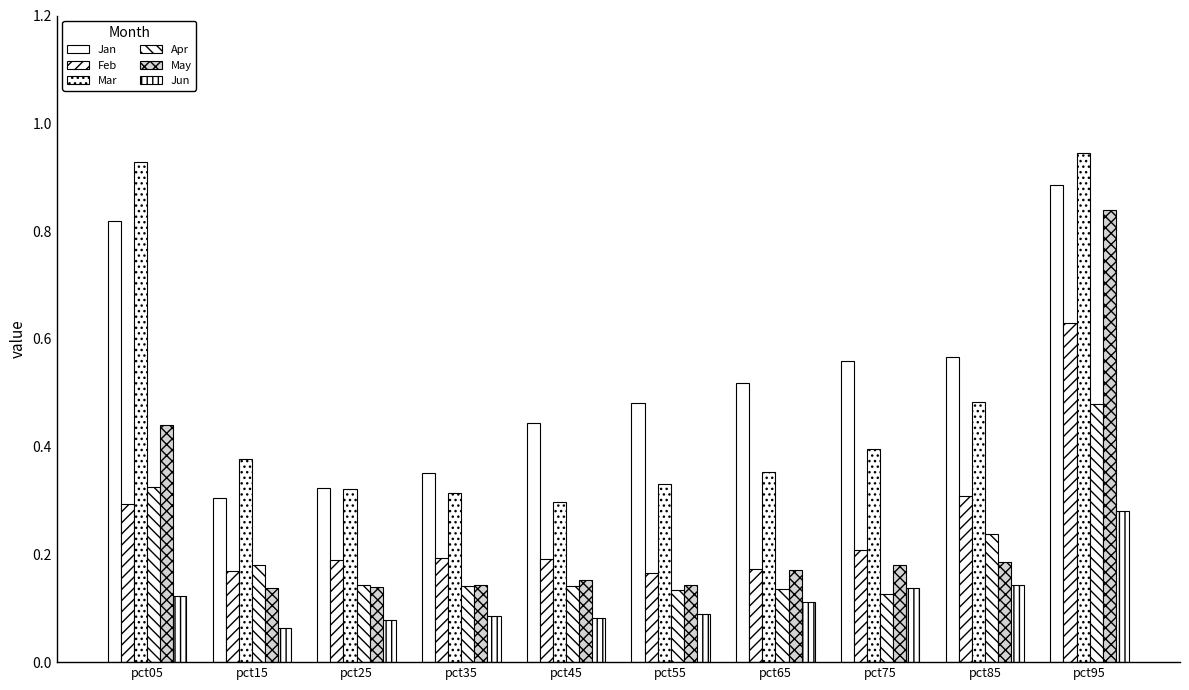

The Feb series shows 0.1 at pct15. True or false?

False